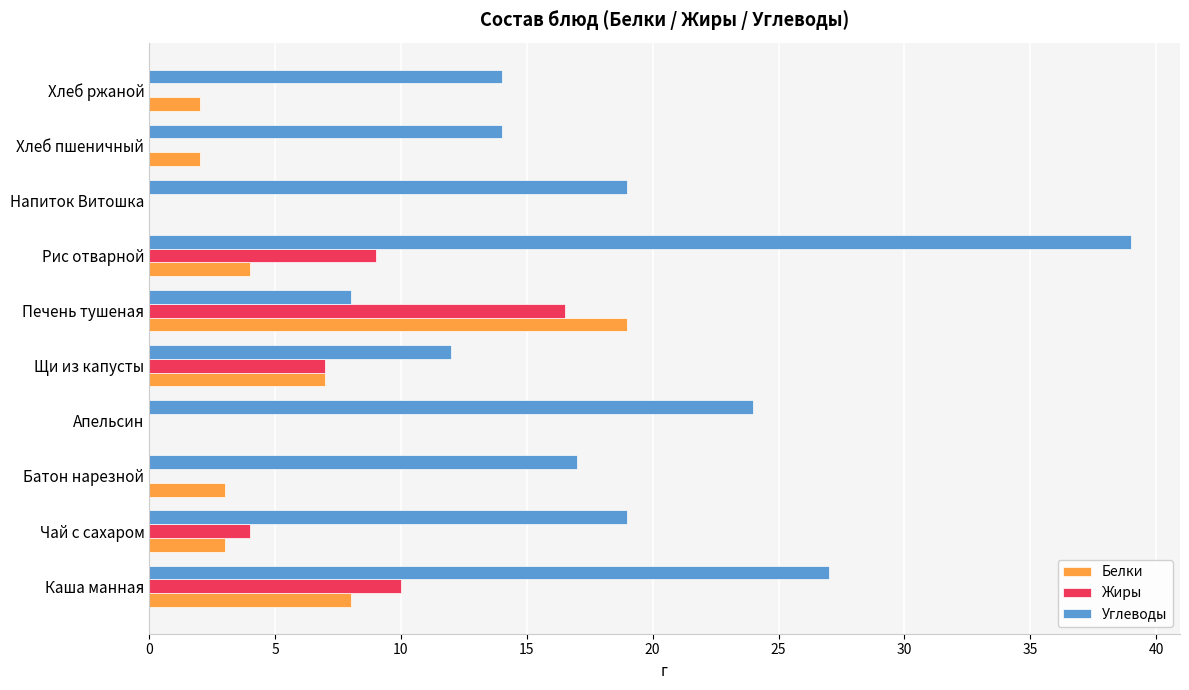

True or false: Жиры has a value of 15.6 at Рис отварной.

False